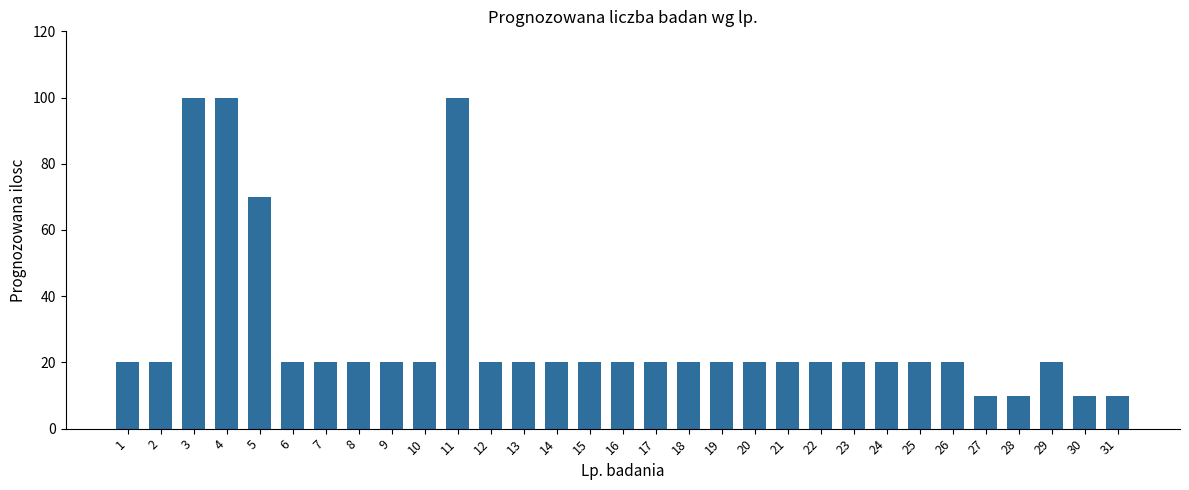

What is the greatest value displayed?

100